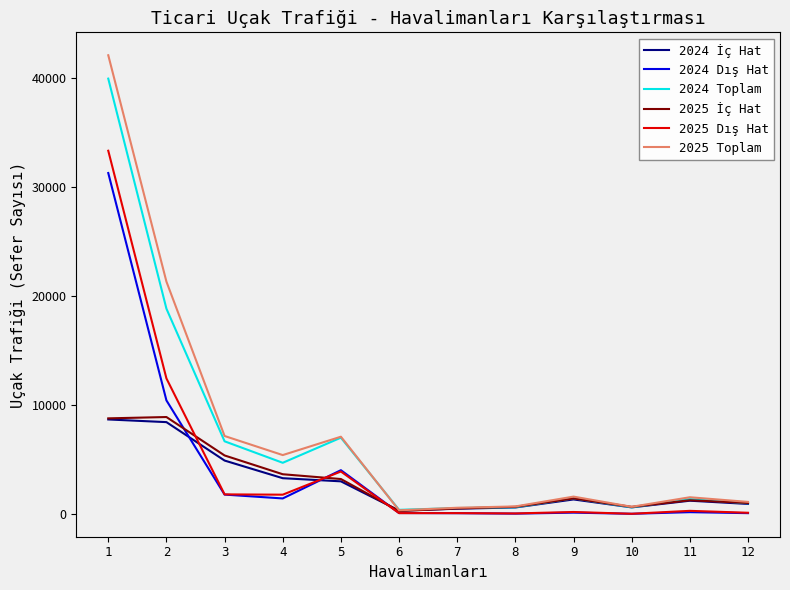

Count the number of data series in this chart.

6